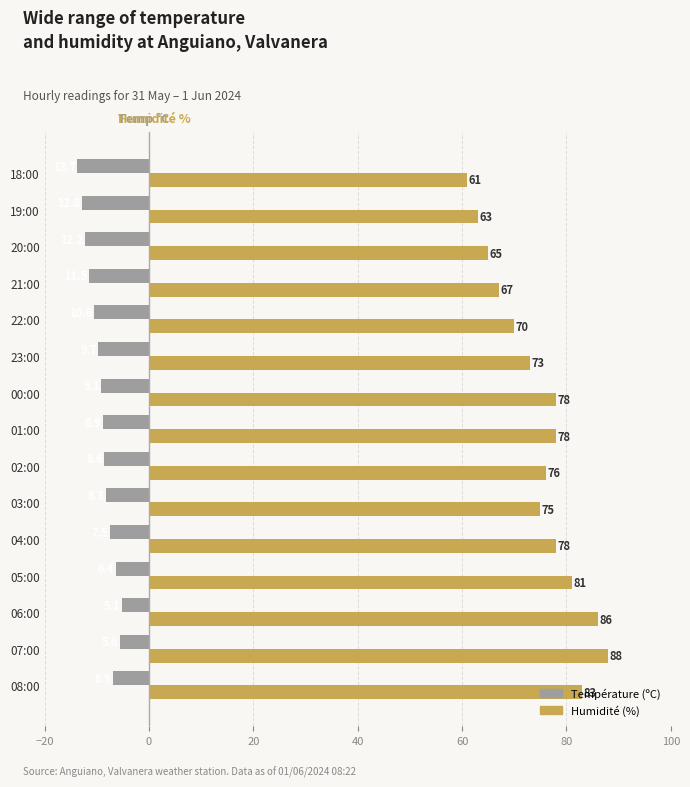

Between 23:00 and 21:00, which series saw the biggest shift?

Humidité (%)